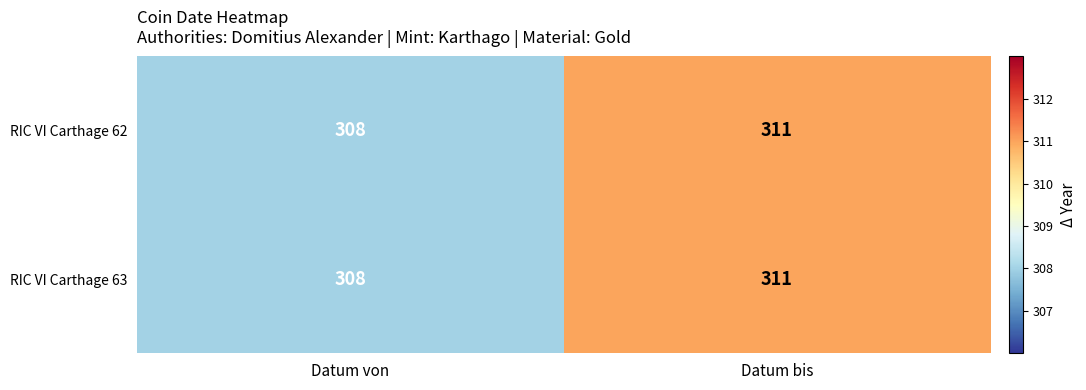

The value of RIC VI Carthage 62 at Datum von is 308. True or false?

True